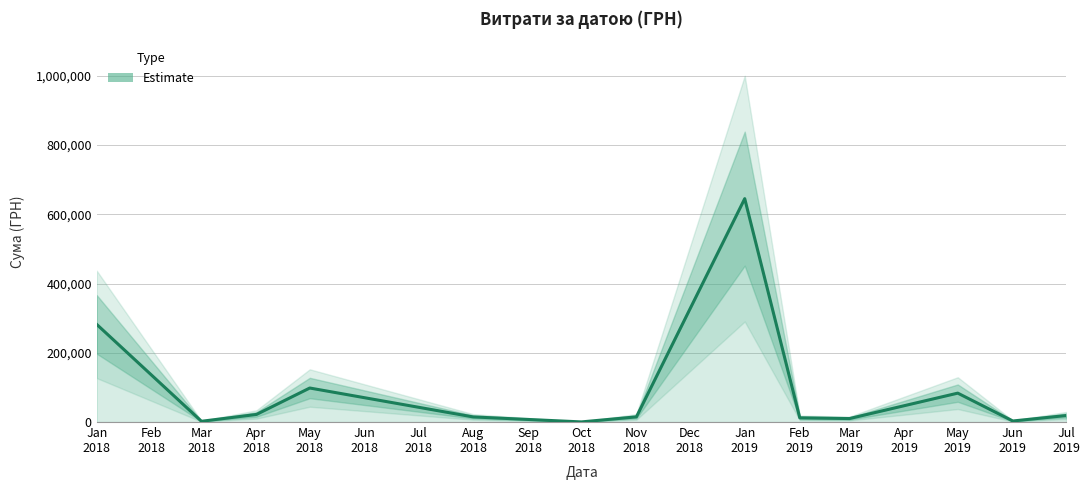

Between May 2019 and Mar 2019, which is larger?

May 2019